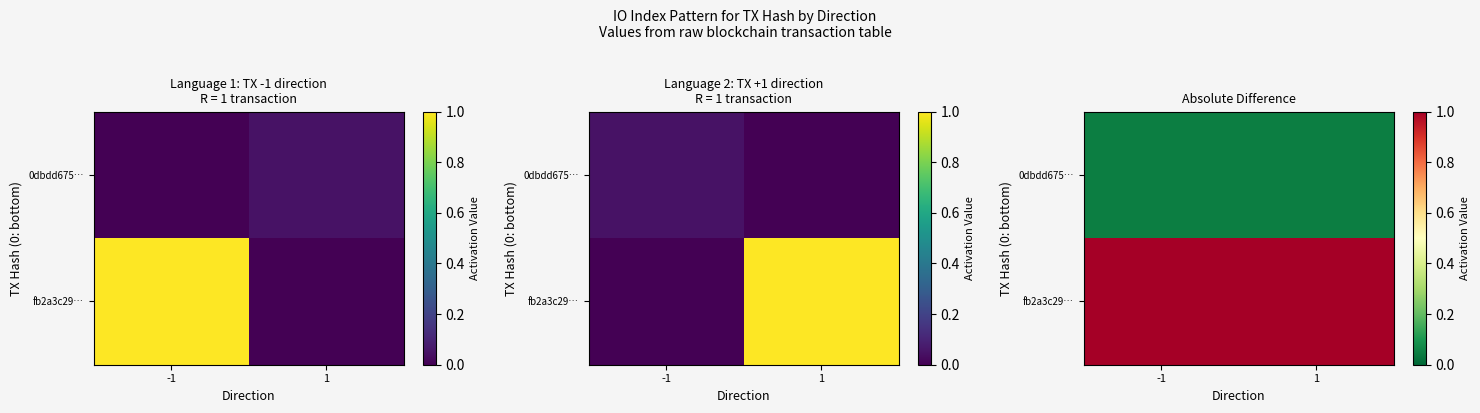

What is the total value across all series at 1?

1.1